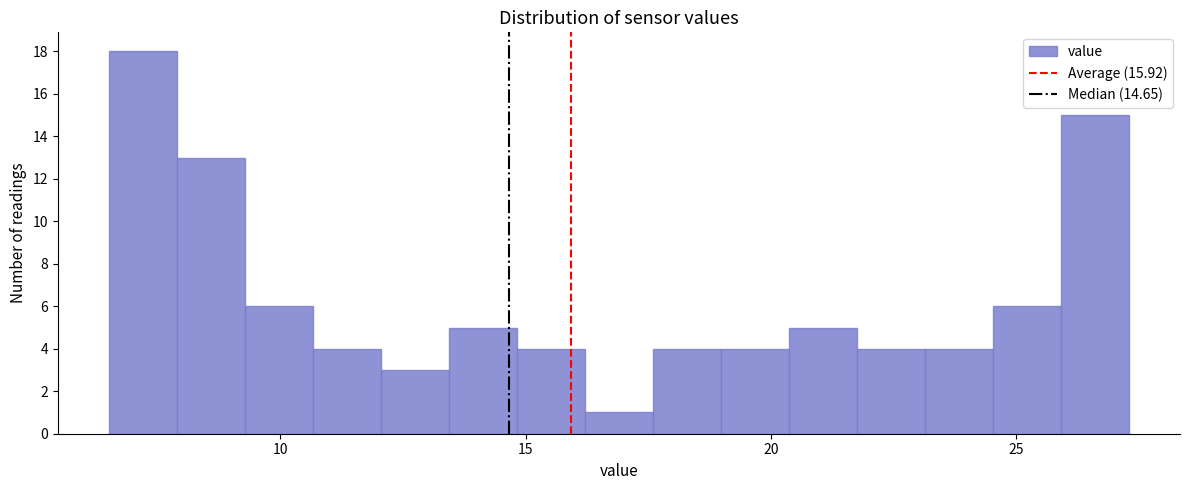

Read against the x-axis, roughly where is the centre of the tallest bar?

7.0